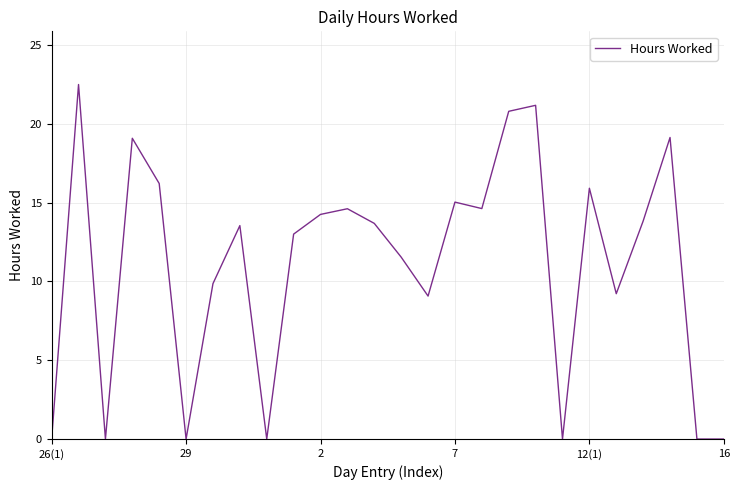

What is the greatest value displayed?

22.5